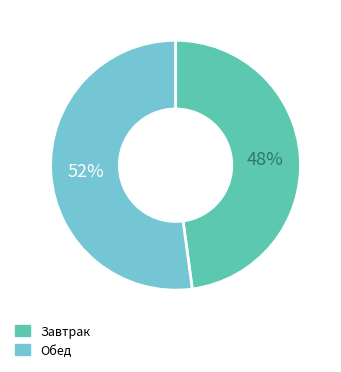

Which has a higher value, Завтрак or Обед?

Обед